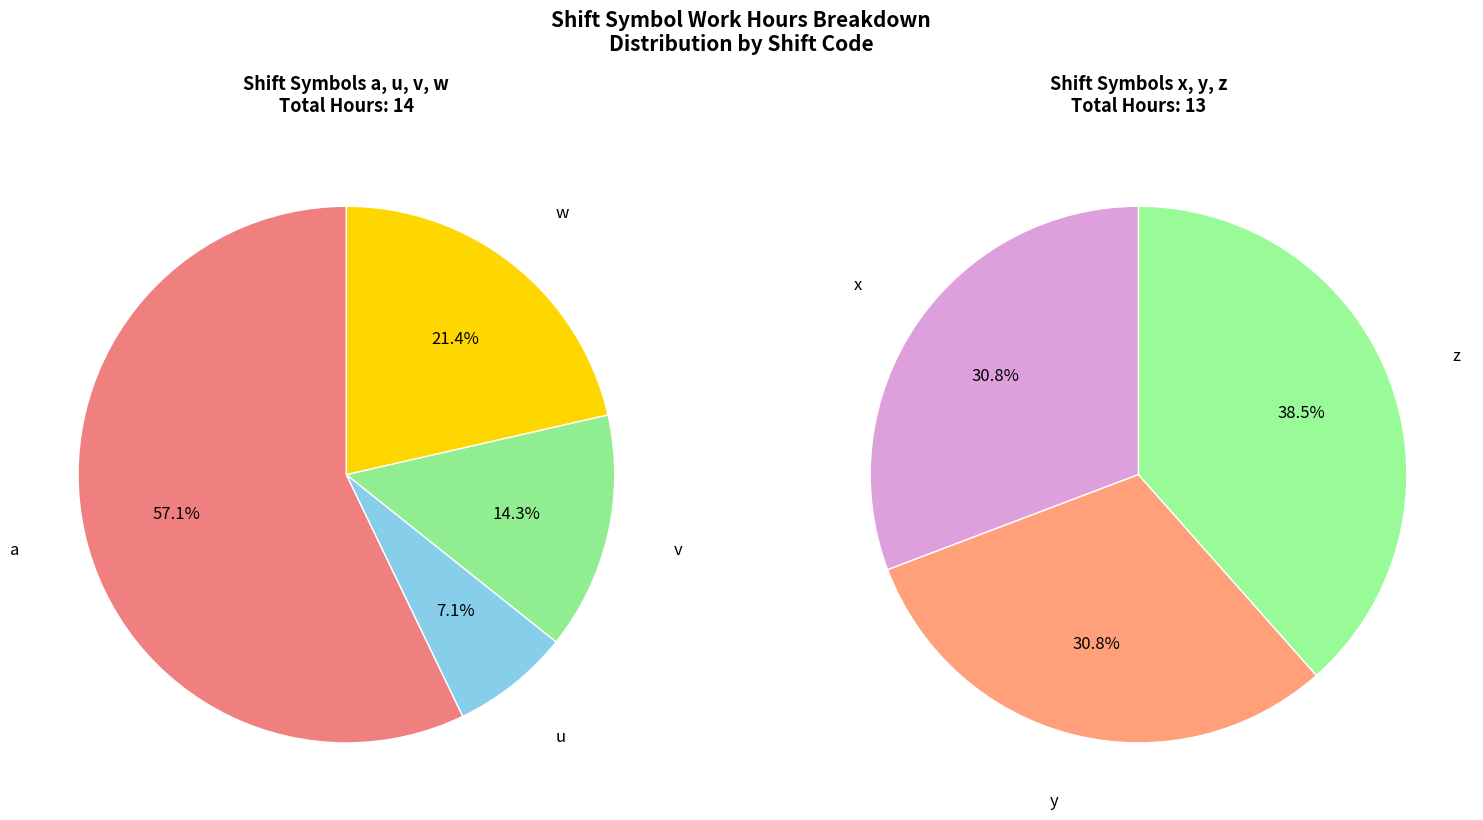

Which has a higher value, y or v?

y